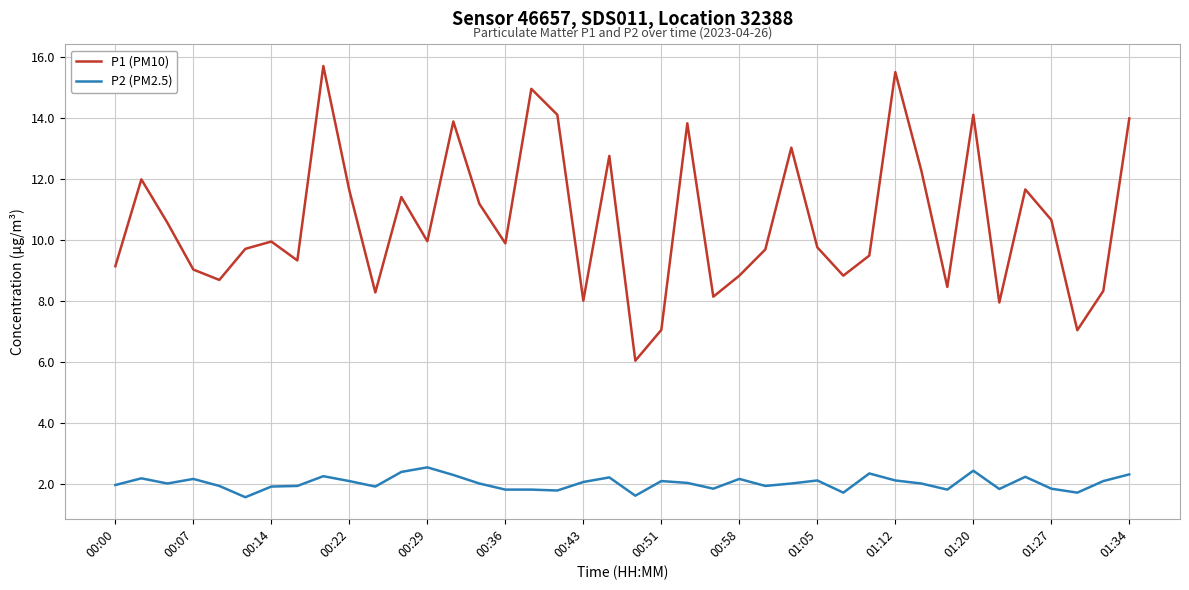

List the series in order of their peak value, lowest first.

P2 (PM2.5), P1 (PM10)